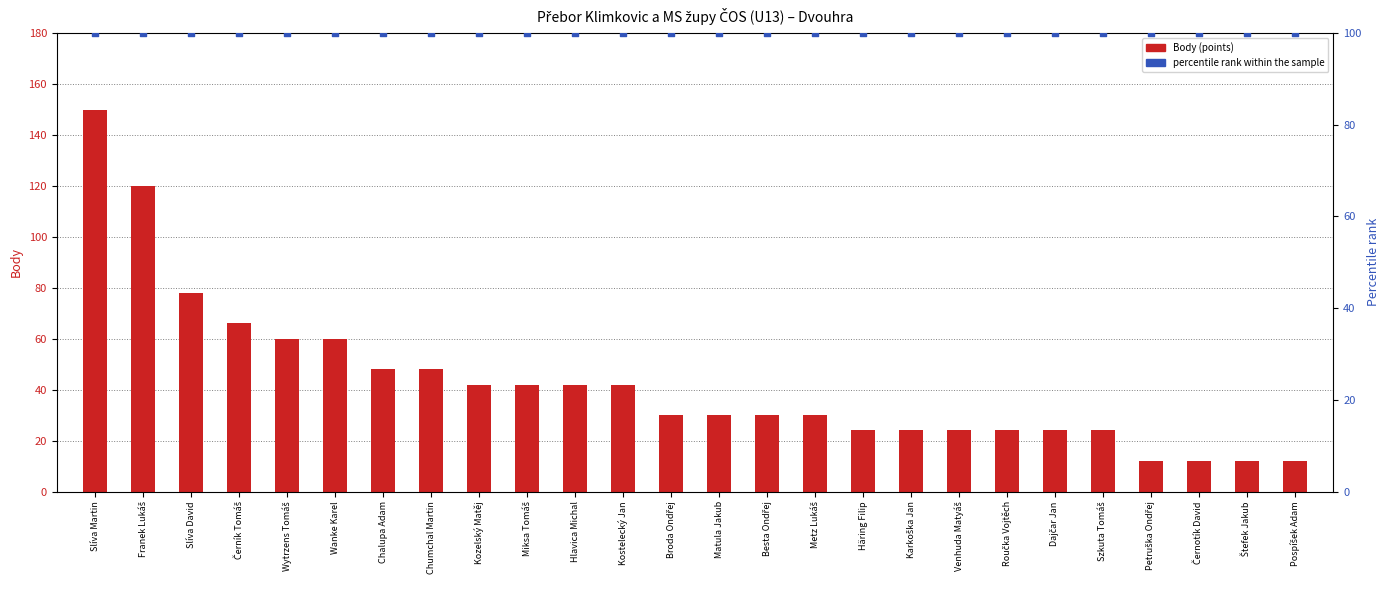

At how many categories does at least one series exceed 77?

26